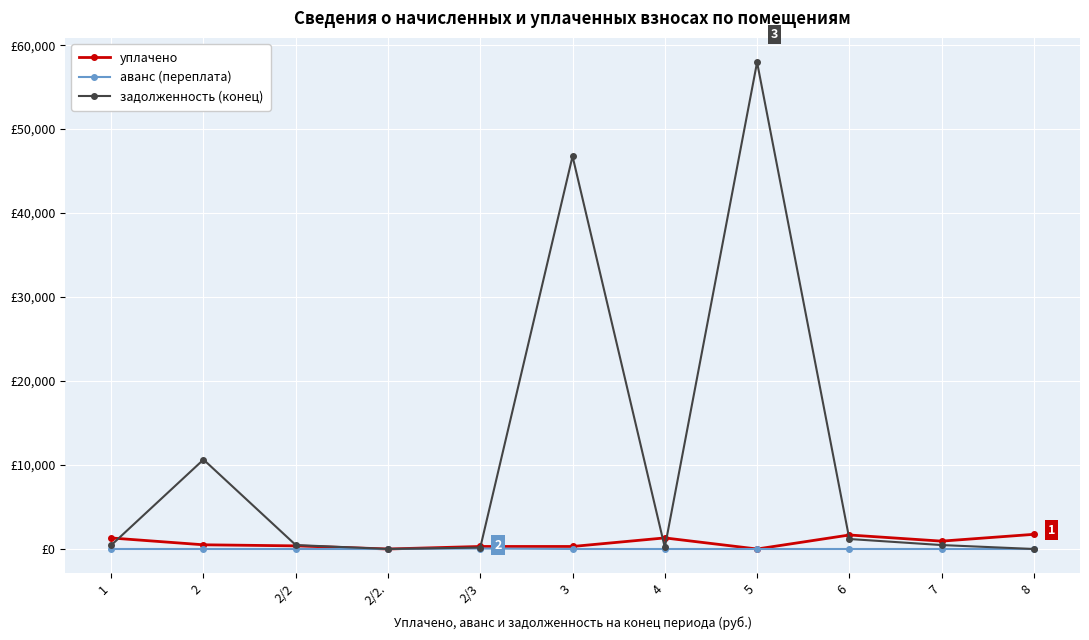

Does the chart have visible grid lines?

Yes